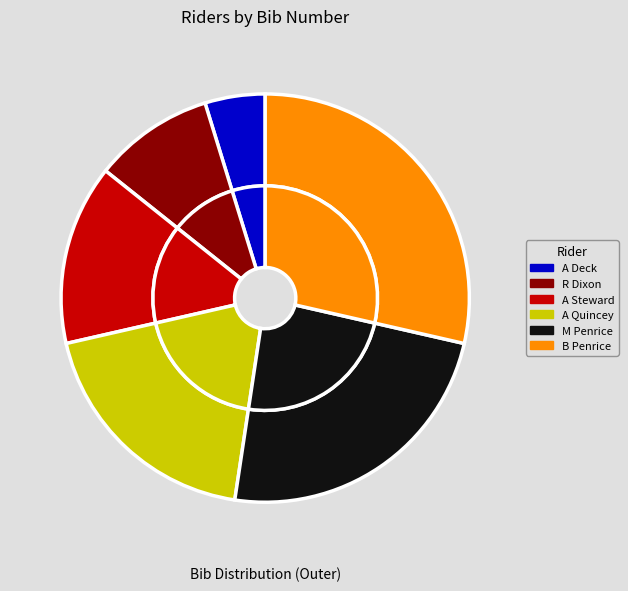

To the nearest percent, what is the average slice percentage?

17%